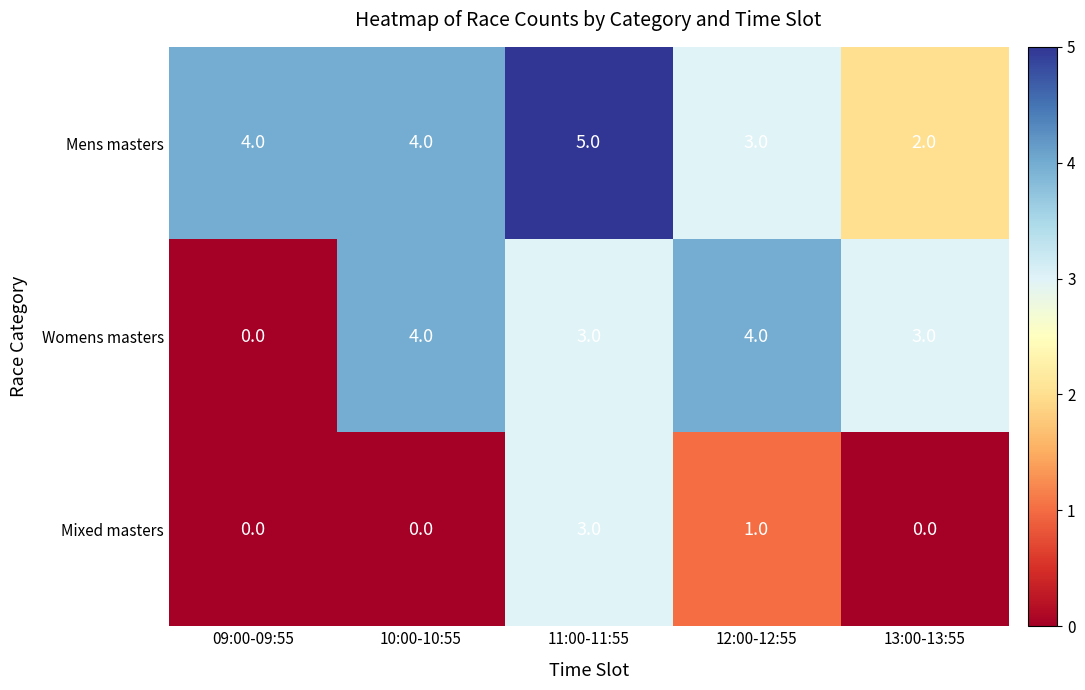

Rank the series by their average value, from highest to lowest.

Mens masters, Womens masters, Mixed masters